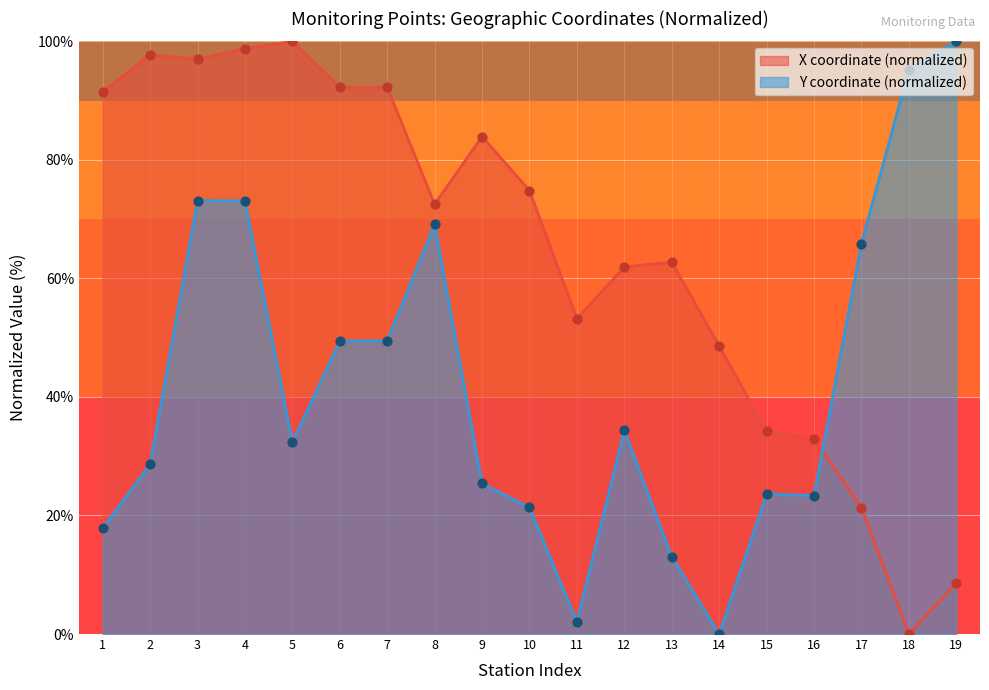

Is the value of X coordinate at 15 greater than the value of Y coordinate at 7?

No